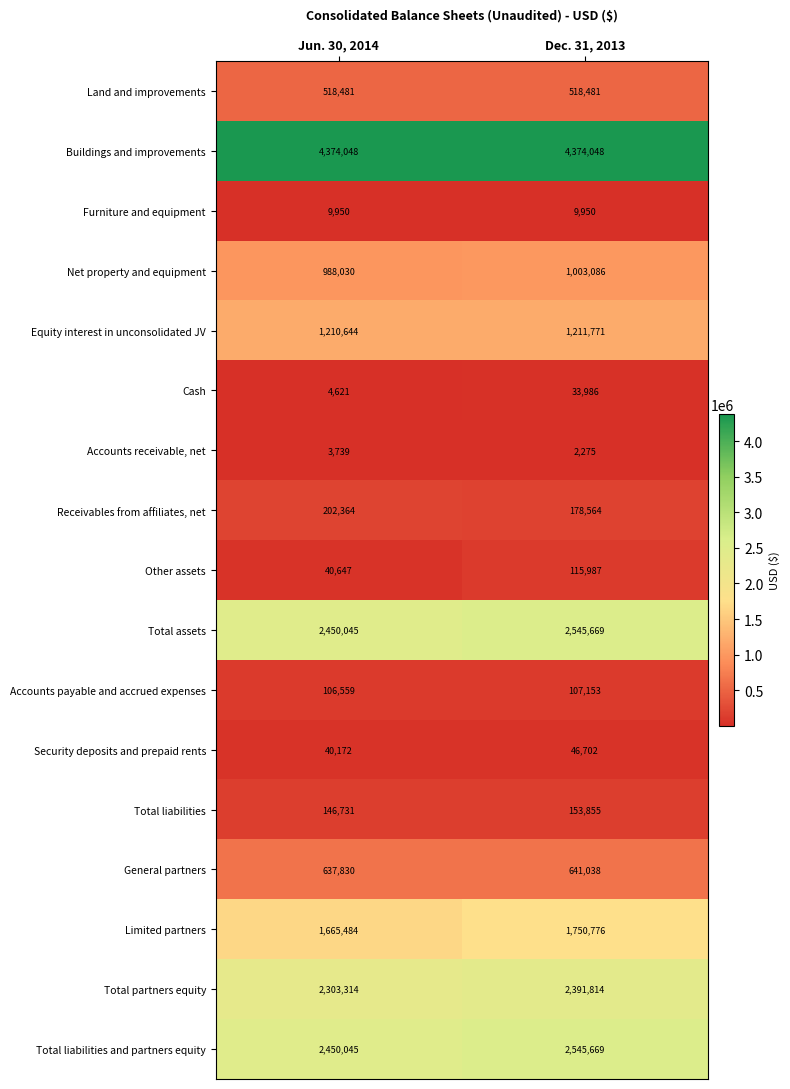

Where is Cash nearest to the value 19303?

Jun. 30, 2014